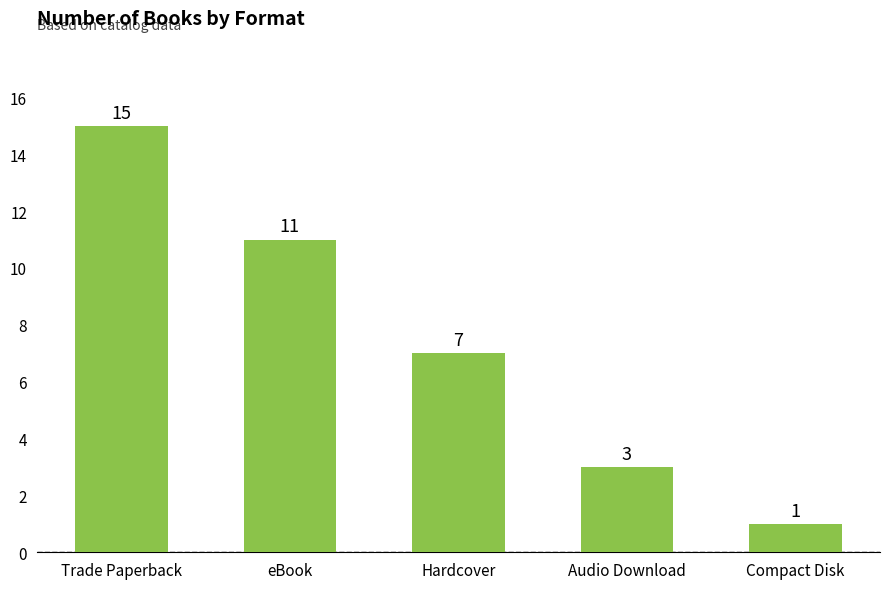

Count the number of data series in this chart.

1